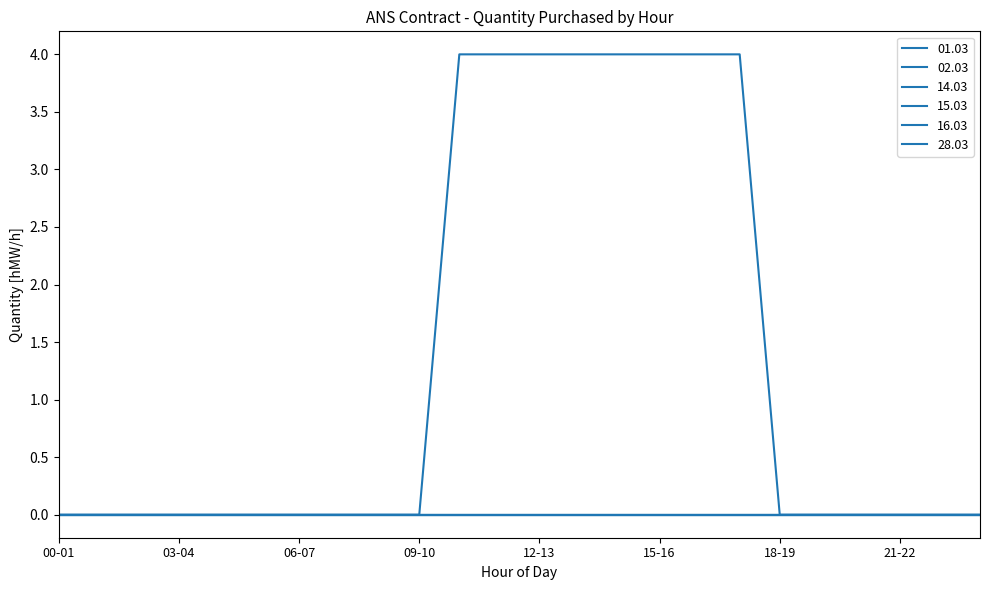

Is this an area chart (filled region under the line)?

No